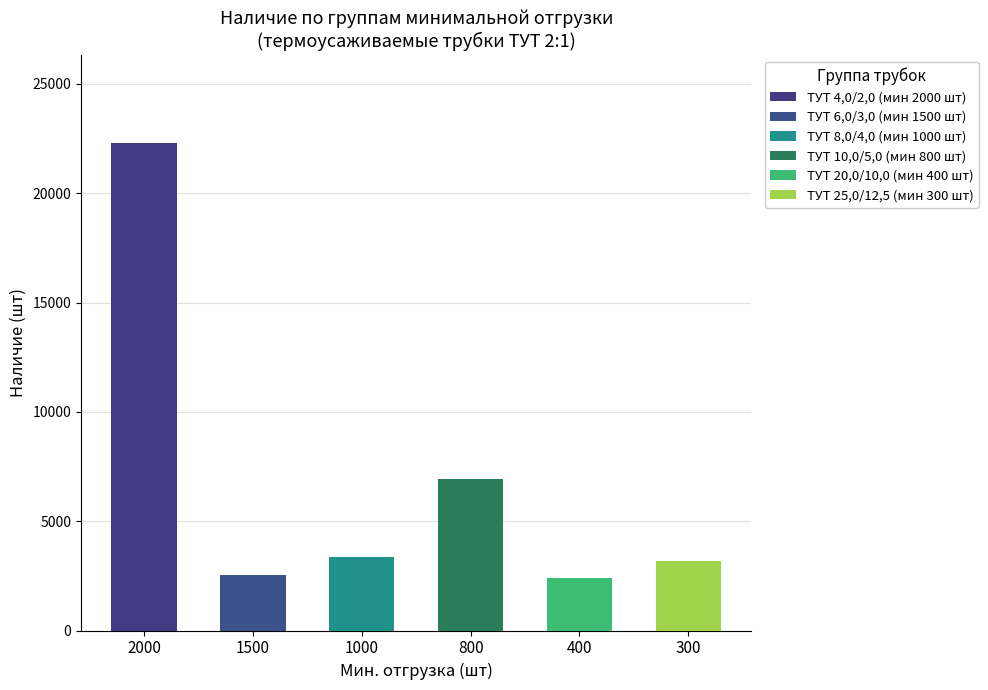

What is the minimum value shown in the chart?

2380